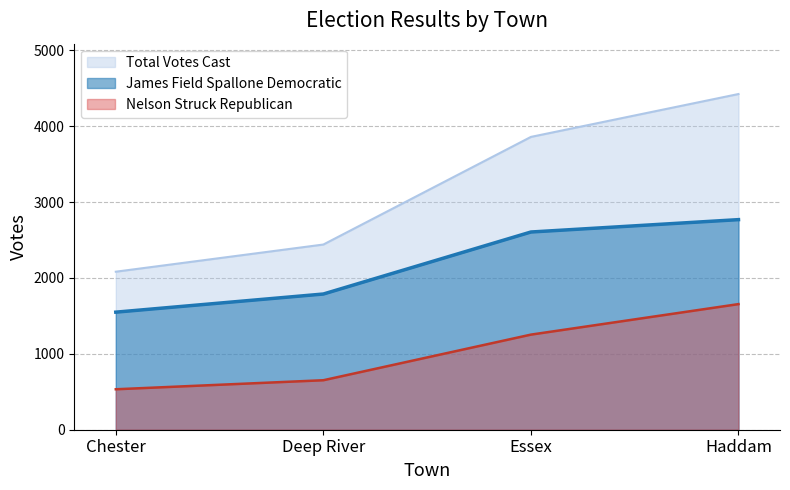

Reading right to left, transcribe all the data shown in this chart.

James Field Spallone Democratic: 2768	2605	1788	1549
Nelson Struck Republican: 1655	1253	652	533
Total Votes Cast: 4423	3858	2440	2082